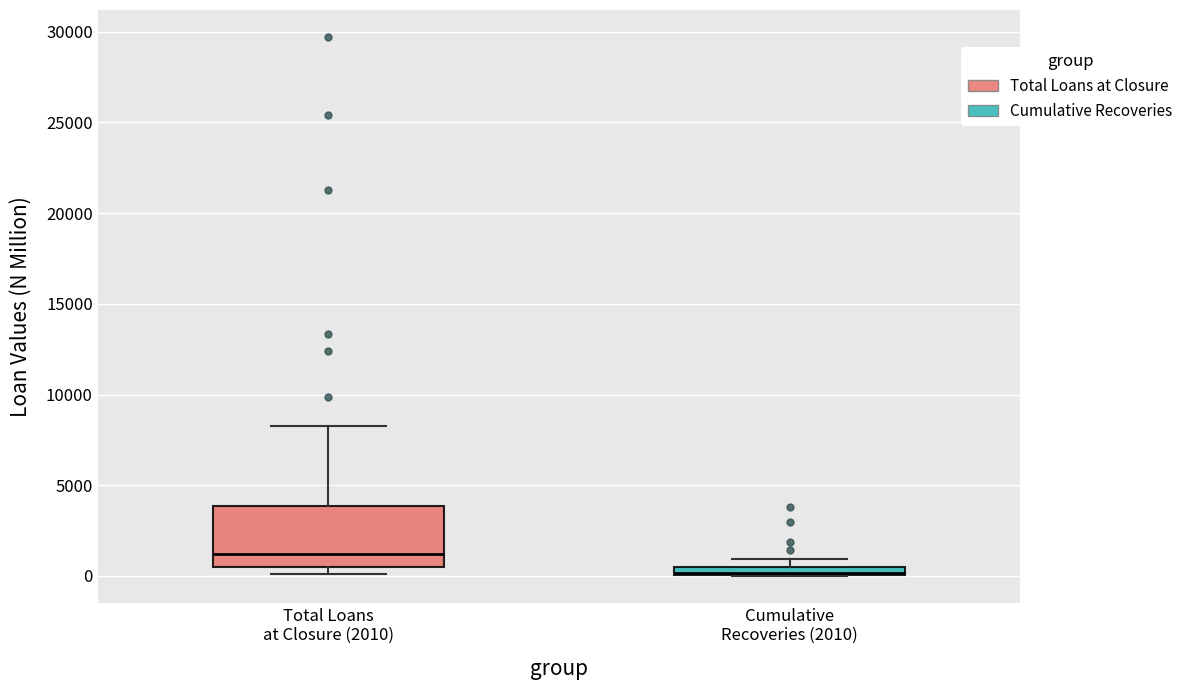

Which box's median line is the highest?

Total Loans at Closure (2010)